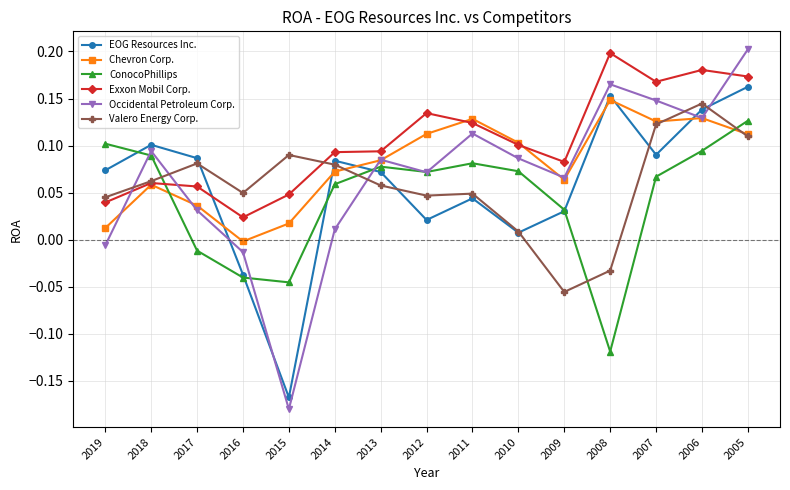

Rank the series by their maximum value, from highest to lowest.

Occidental Petroleum Corp., Exxon Mobil Corp., EOG Resources Inc., Chevron Corp., Valero Energy Corp., ConocoPhillips